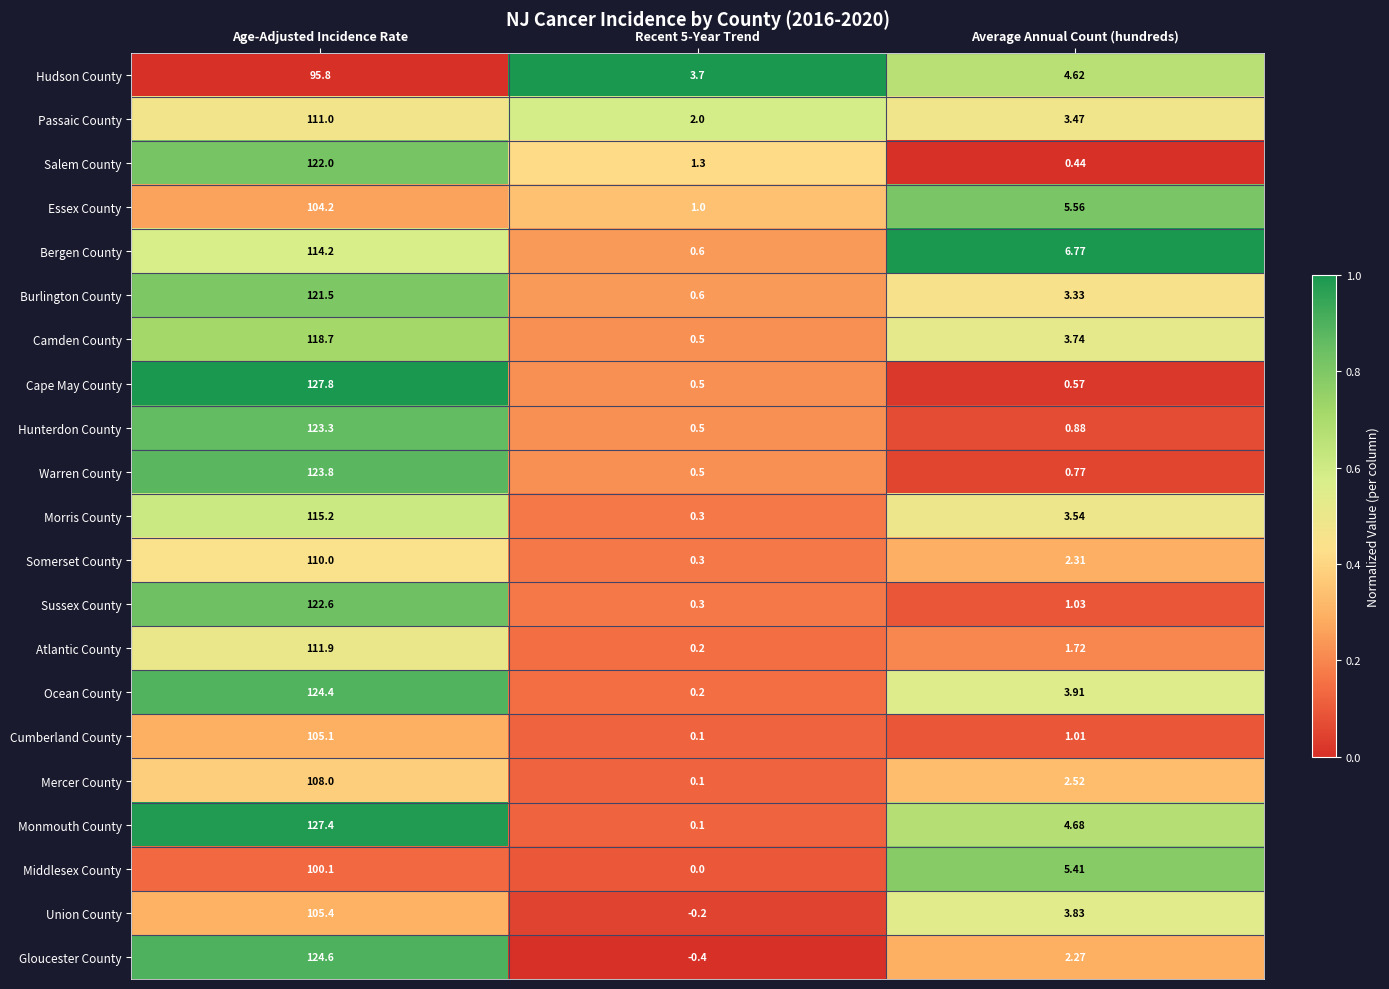

Which label corresponds to the largest value in the chart?

Age-Adjusted Incidence Rate